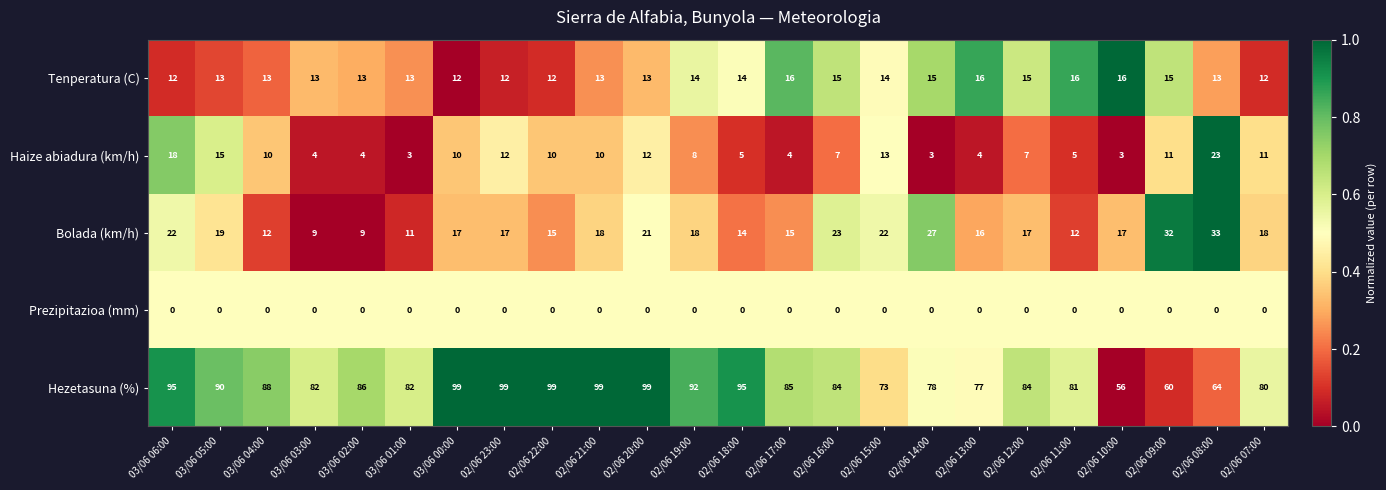

Count the number of categories in the chart.

24